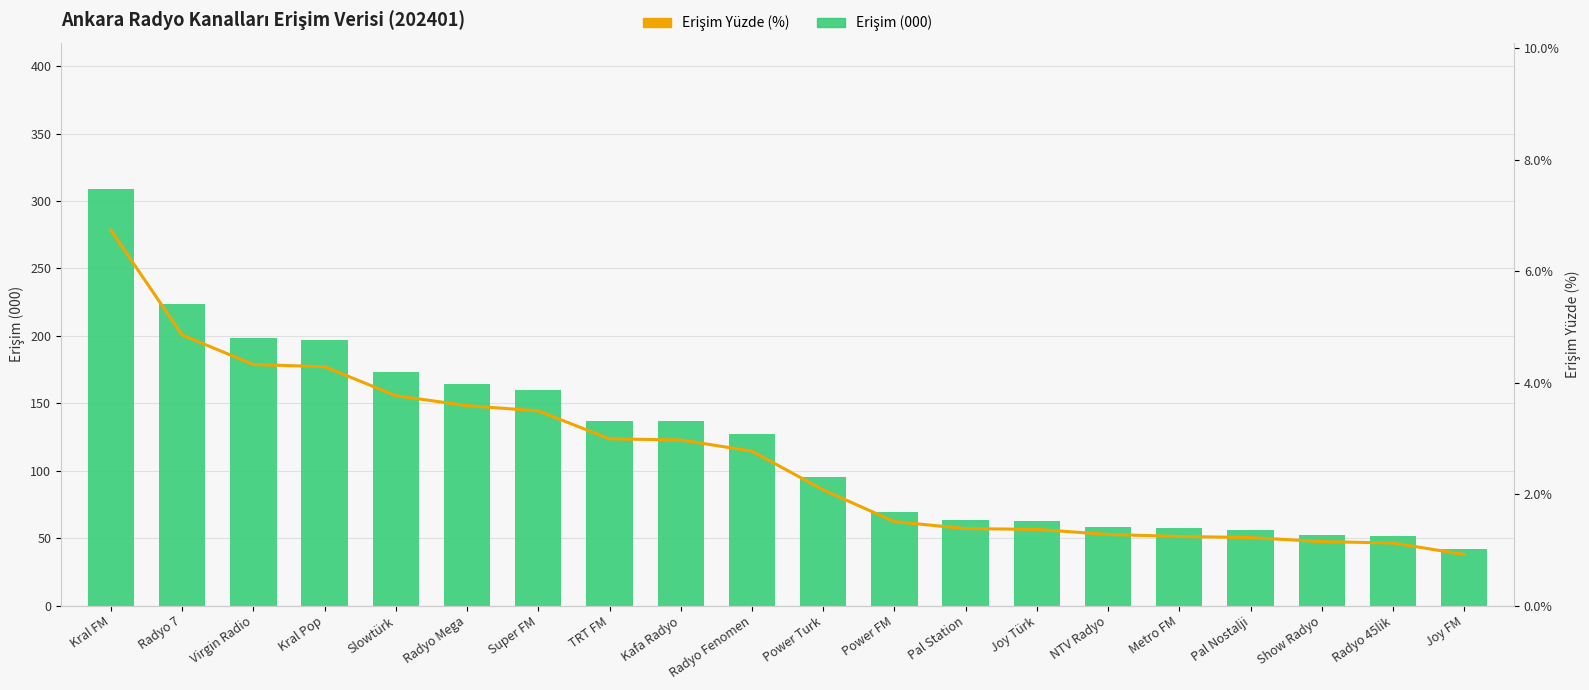

At which category is the sum across all series the highest?

Kral FM